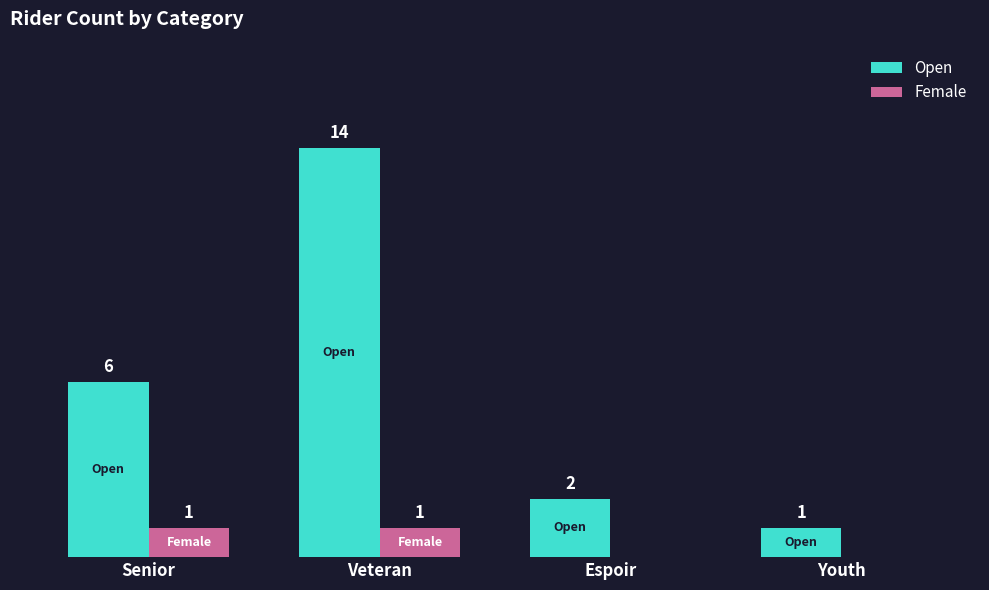

Which label corresponds to the largest value in the chart?

Veteran